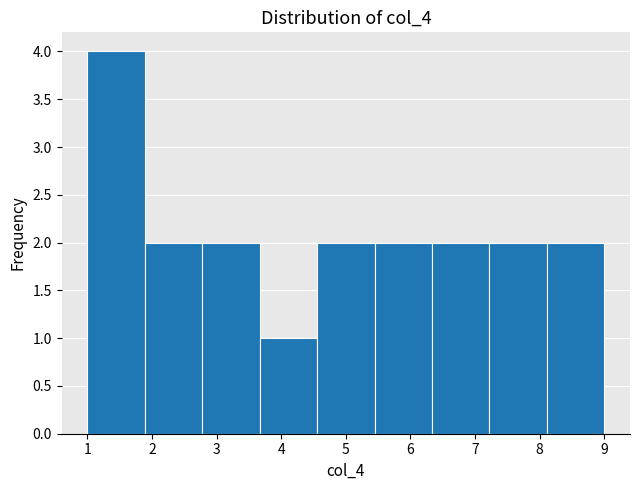

Reading left to right, transcribe this chart: for each bar, give the range it covers on the x-axis and its height. Neither the bar edges nor the heights are printed on the chart, so give them approximately, as read against the axes.

1.0 to 1.9: 4
1.9 to 2.8: 2
2.8 to 3.7: 2
3.7 to 4.6: 1
4.6 to 5.4: 2
5.4 to 6.3: 2
6.3 to 7.2: 2
7.2 to 8.1: 2
8.1 to 9.0: 2